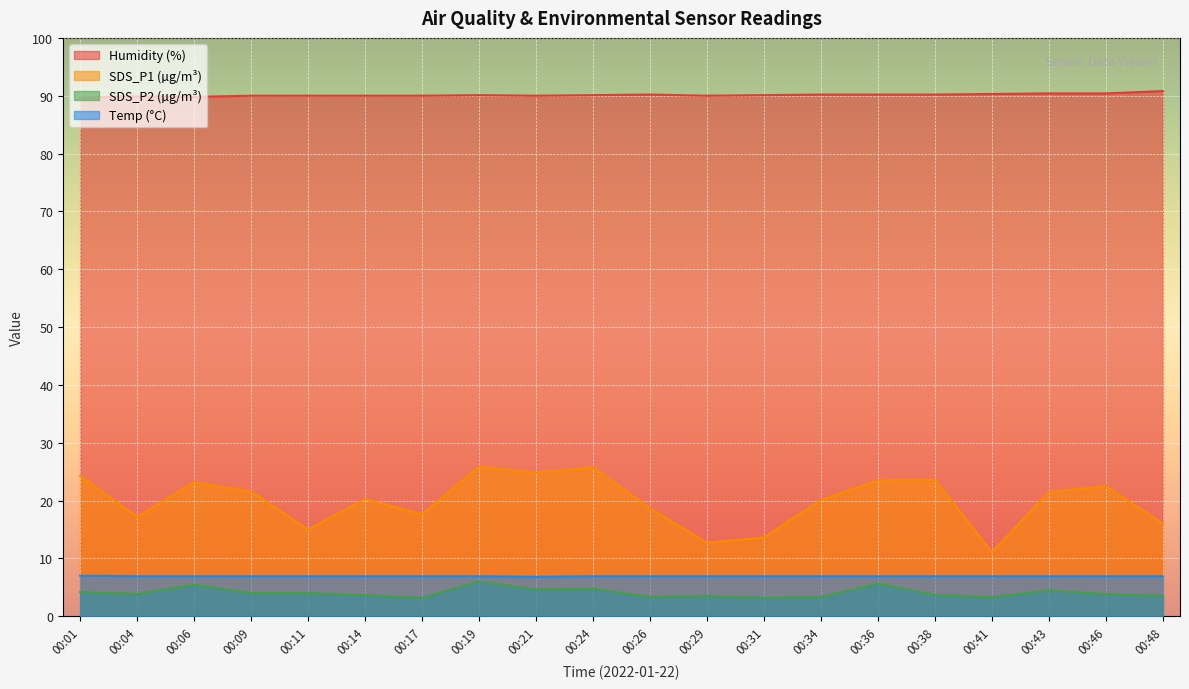

What is the approximate value of Temp at 00:43?

6.9